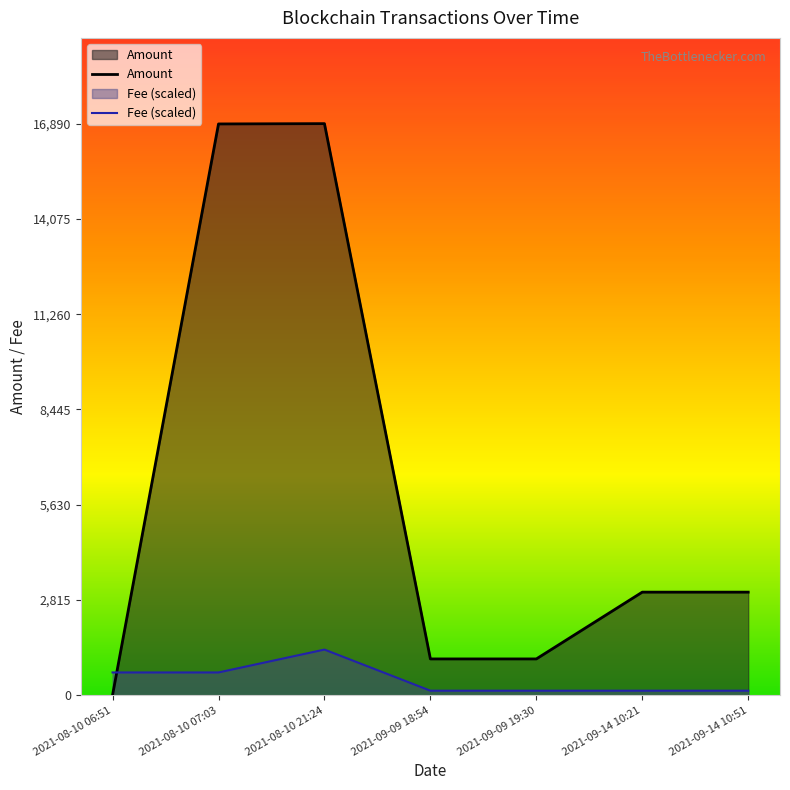

What is the maximum value shown in the chart?

16890.2